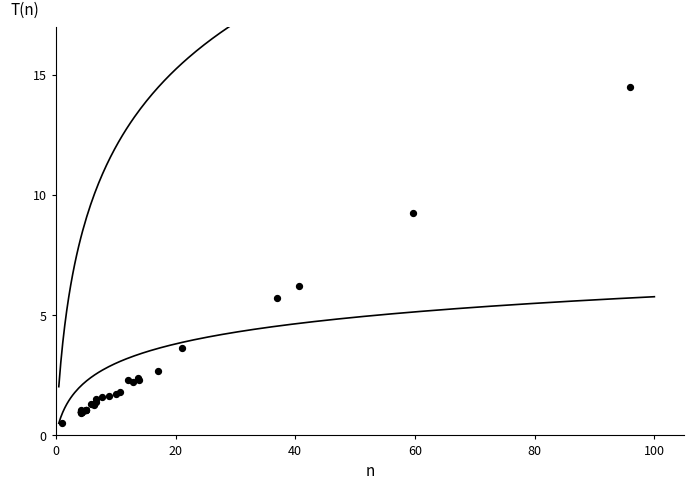

What Y value in the scatter plot is closest to 7?

6.2